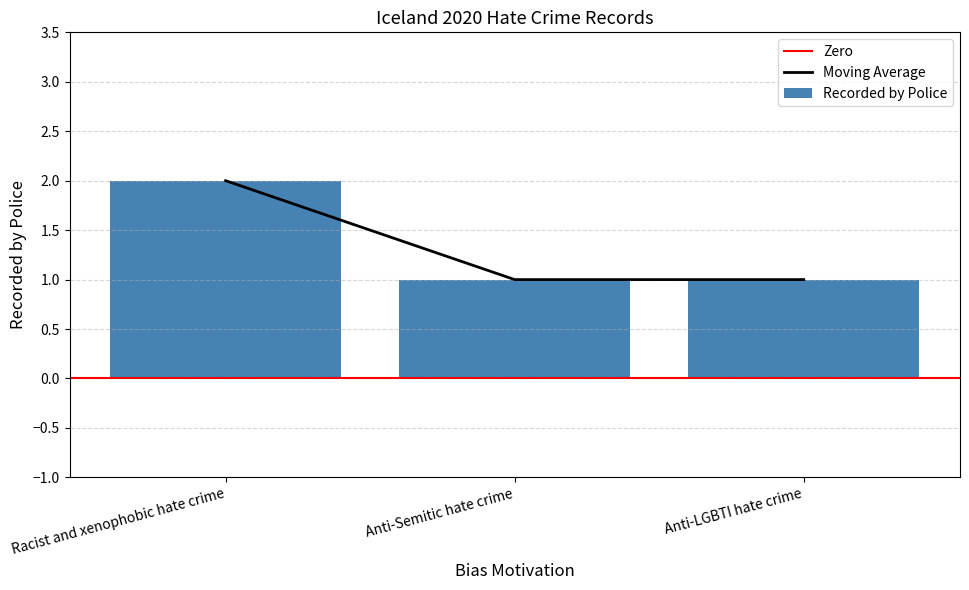

The chart shows a value of 0 at Anti-Semitic hate crime. True or false?

False